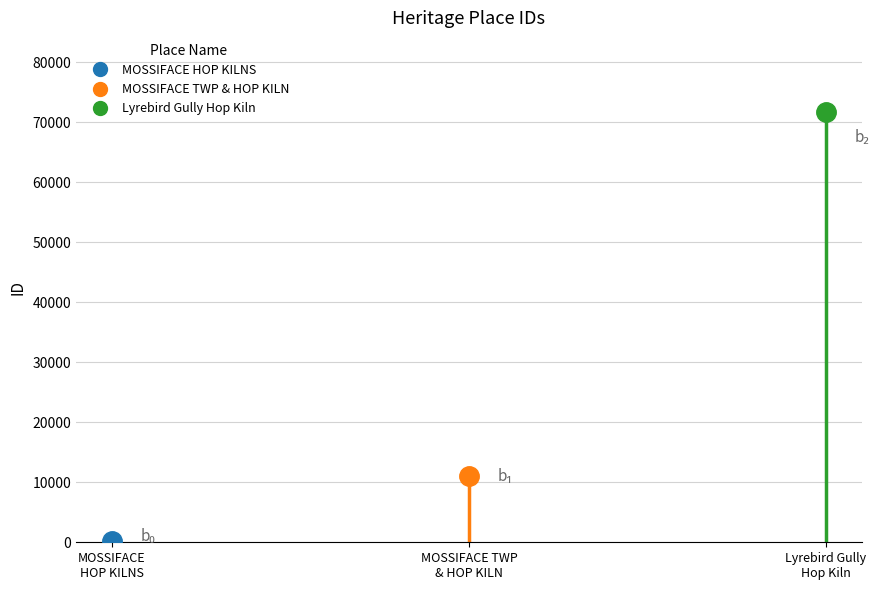

What is the average value?

27662